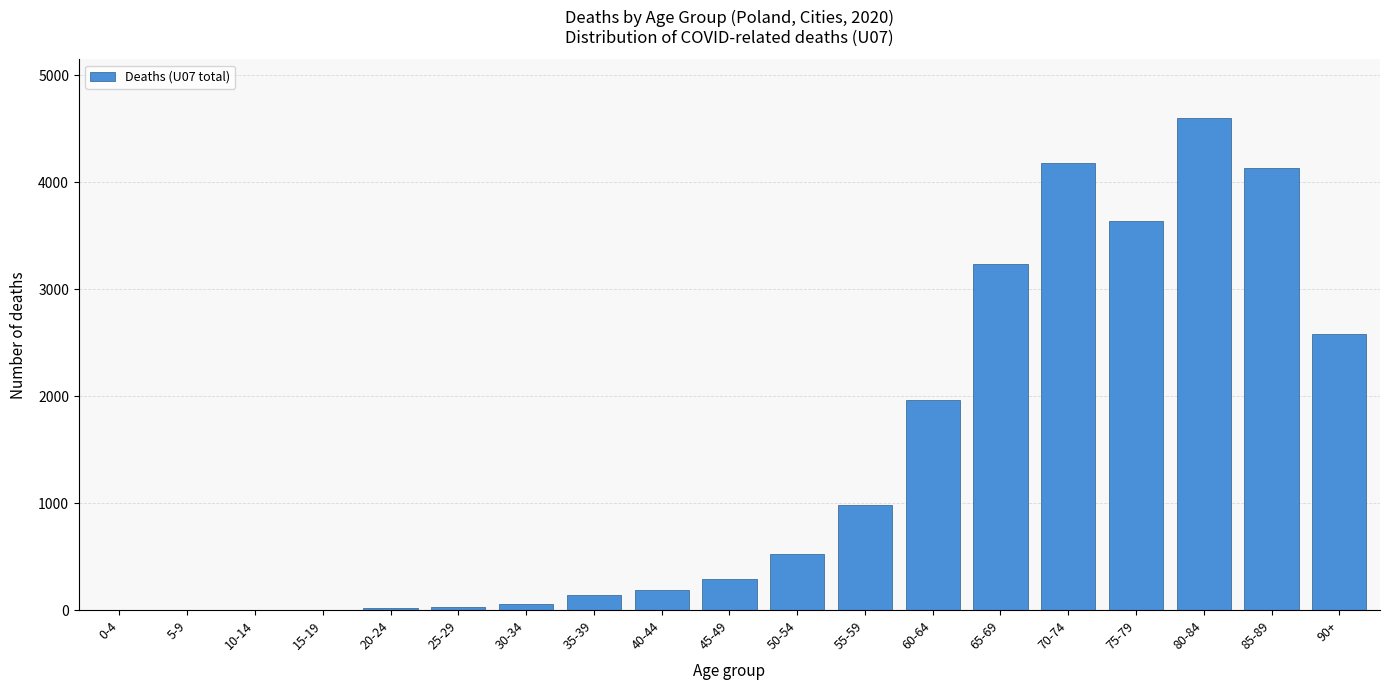

What is the greatest value displayed?

4596